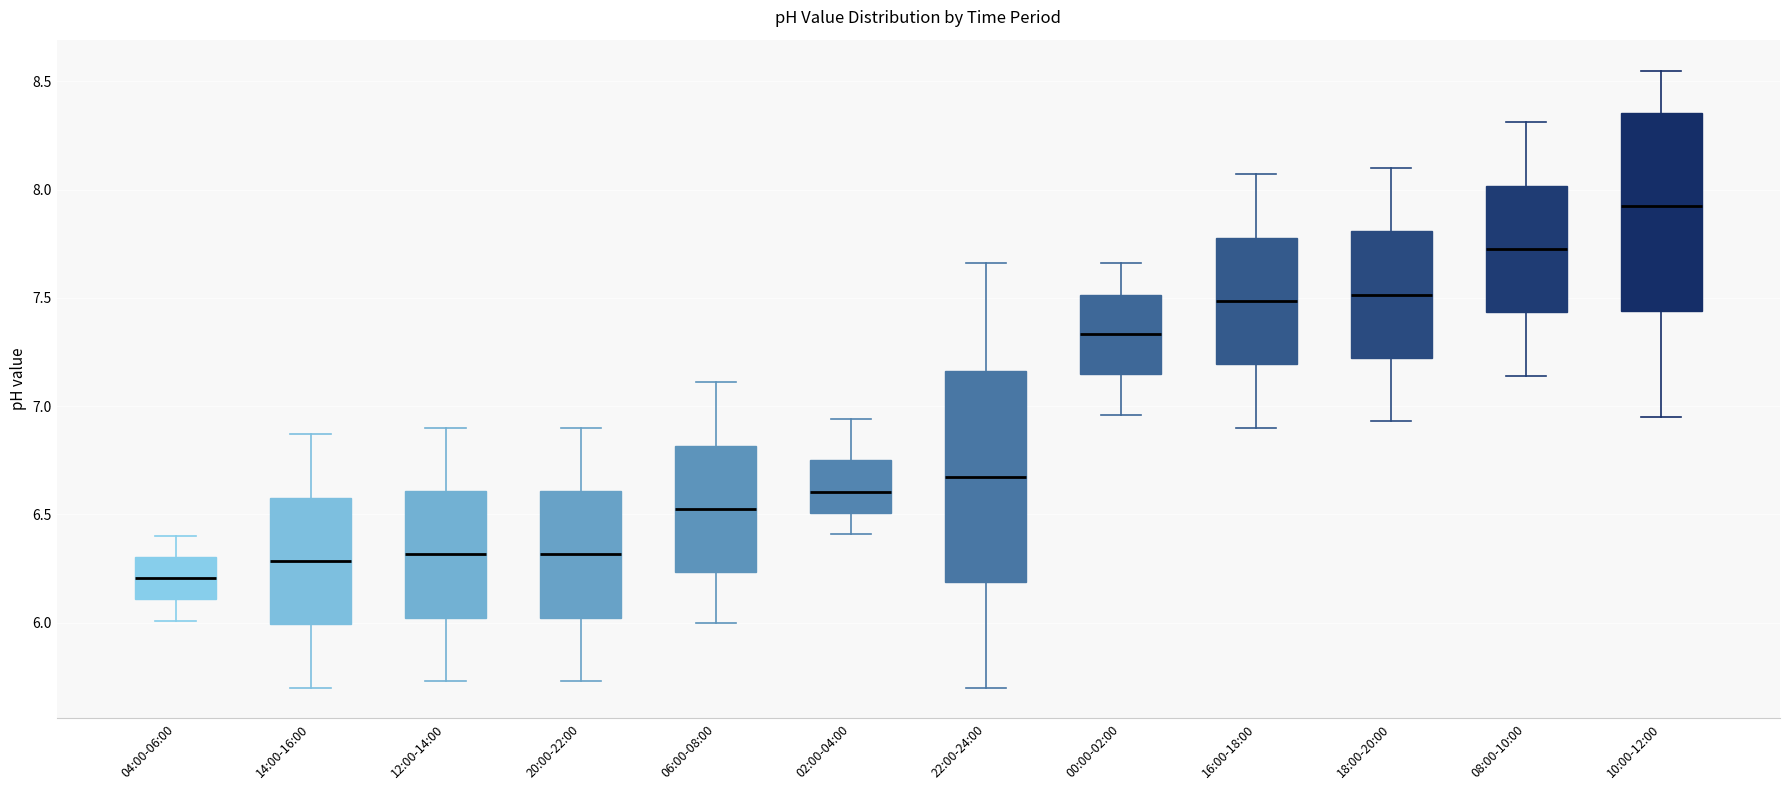

Reading left to right, read every box against the y-axis: the position of its median line, the range the box covers, and the ends of its whiskers. The values are not printed on the chart, so give them approximately, as read against the axis.

04:00-06:00: median 6.20, box 6.10 to 6.30, whiskers 6.00 to 6.40
14:00-16:00: median 6.30, box 6.00 to 6.60, whiskers 5.70 to 6.85
12:00-14:00: median 6.30, box 6.00 to 6.60, whiskers 5.75 to 6.90
20:00-22:00: median 6.30, box 6.00 to 6.60, whiskers 5.75 to 6.90
06:00-08:00: median 6.55, box 6.25 to 6.80, whiskers 6.00 to 7.10
02:00-04:00: median 6.60, box 6.50 to 6.75, whiskers 6.40 to 6.95
22:00-24:00: median 6.70, box 6.20 to 7.15, whiskers 5.70 to 7.65
00:00-02:00: median 7.35, box 7.15 to 7.50, whiskers 6.95 to 7.65
16:00-18:00: median 7.50, box 7.20 to 7.80, whiskers 6.90 to 8.05
18:00-20:00: median 7.50, box 7.20 to 7.80, whiskers 6.95 to 8.10
08:00-10:00: median 7.75, box 7.45 to 8.00, whiskers 7.15 to 8.30
10:00-12:00: median 7.95, box 7.45 to 8.35, whiskers 6.95 to 8.55